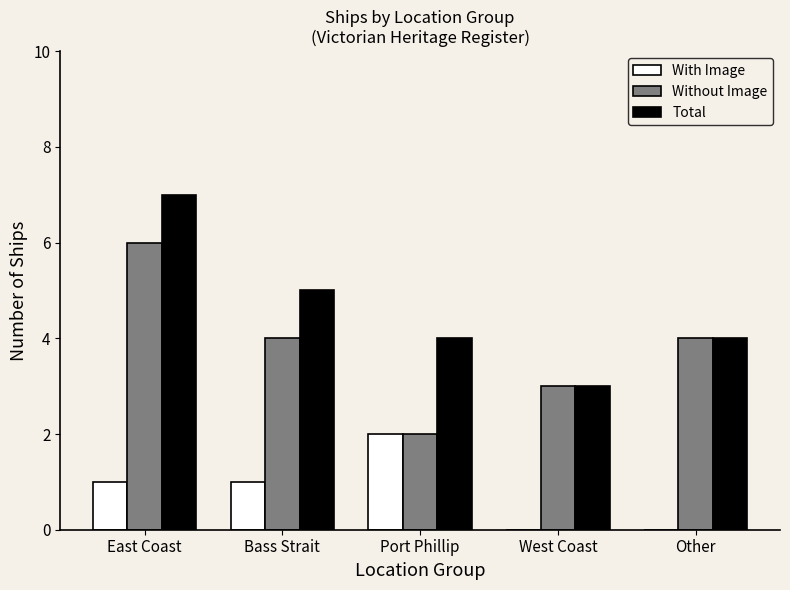

What are all the series names shown in the legend?

With Image, Without Image, Total